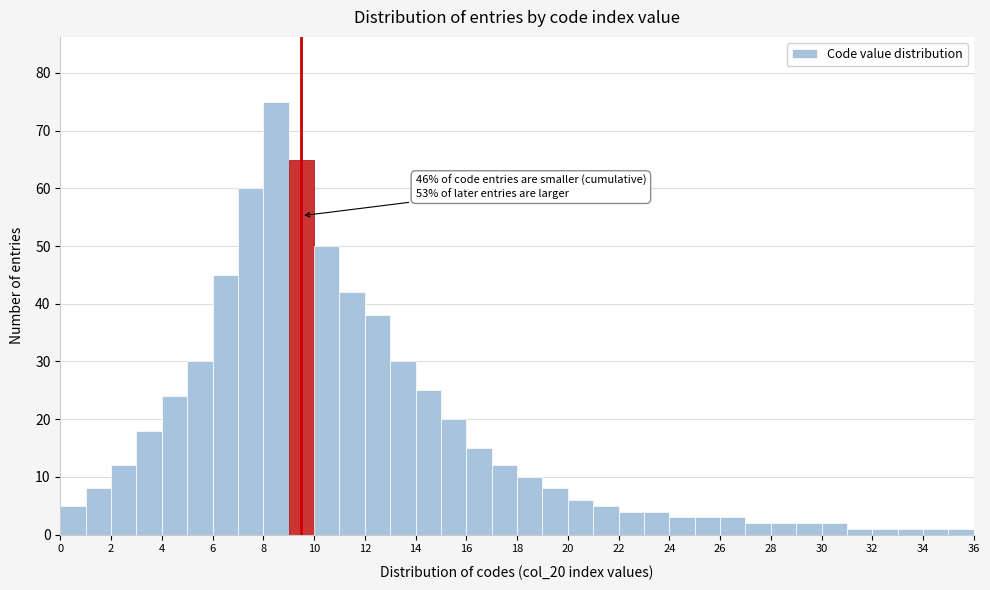

Which range on the x-axis has the tallest bar?

8 to 9